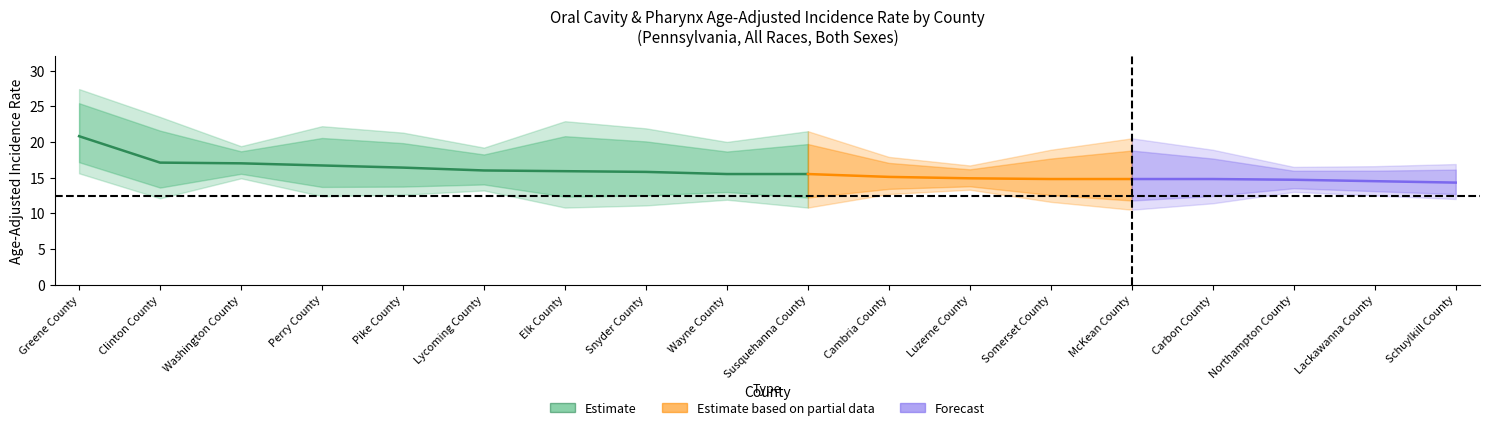

What position from the right is Susquehanna County?

9